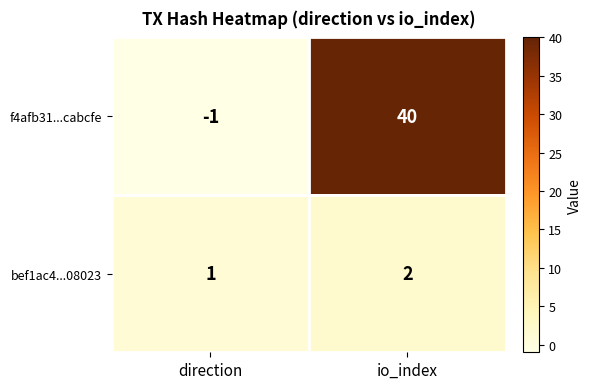

True or false: f4afb31...cabcfe has a value of 60 at io_index.

False